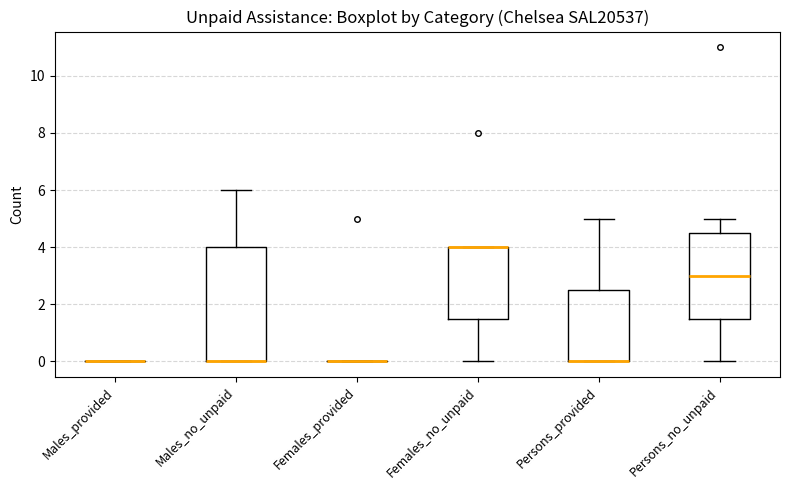

Reading left to right, read every box against the y-axis: the position of its median line, the range the box covers, and the ends of its whiskers. The values are not printed on the chart, so give them approximately, as read against the axis.

Males_provided: box collapsed to a line at 0.0, whiskers 0.0 to 0.0
Males_no_unpaid: median 0.0 (drawn on the box's lower edge), box 0.0 to 4.0, whiskers 0.0 to 6.0
Females_provided: box collapsed to a line at 0.0, whiskers 0.0 to 0.0
Females_no_unpaid: median 4.0 (drawn on the box's upper edge), box 1.6 to 4.0, whiskers 0.0 to 4.0
Persons_provided: median 0.0 (drawn on the box's lower edge), box 0.0 to 2.6, whiskers 0.0 to 5.0
Persons_no_unpaid: median 3.0, box 1.6 to 4.6, whiskers 0.0 to 5.0